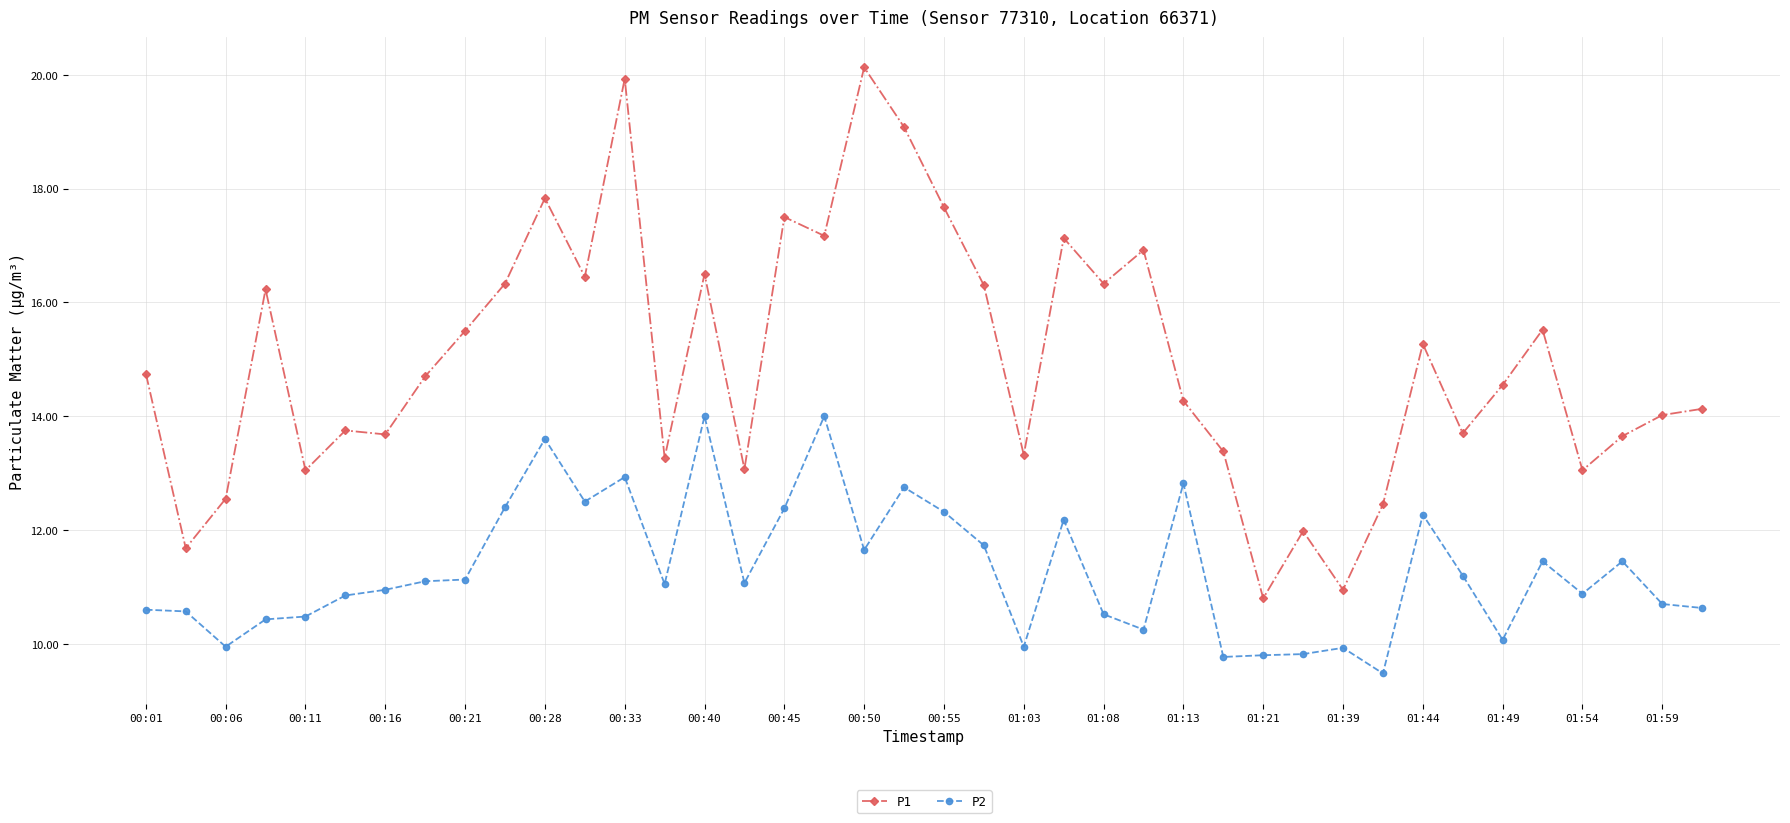

Which series has the widest spread of values?

P1